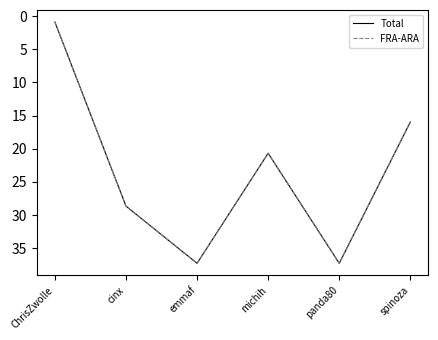

Does the chart have visible grid lines?

No